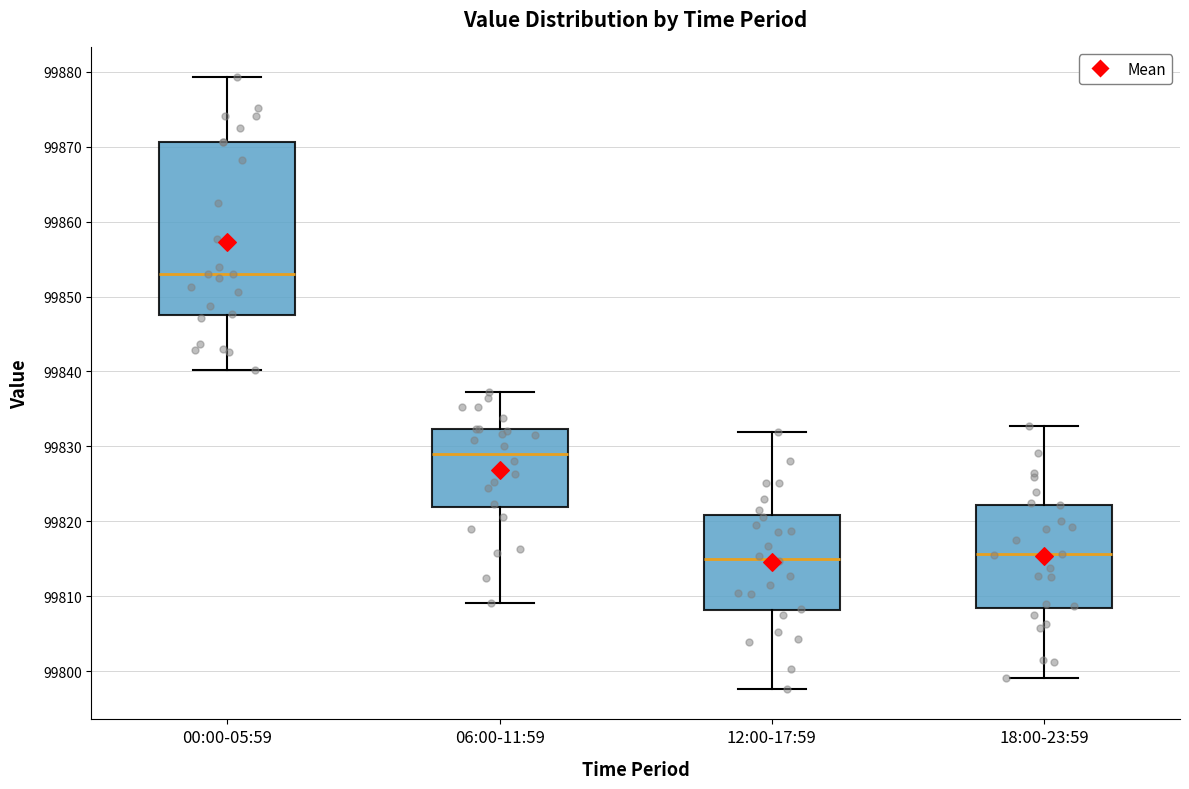

Reading left to right, read every box against the y-axis: the position of its median line, the range the box covers, and the ends of its whiskers. The values are not printed on the chart, so give them approximately, as read against the axis.

00:00-05:59: median 99853, box 99848 to 99871, whiskers 99840 to 99879
06:00-11:59: median 99829, box 99822 to 99832, whiskers 99809 to 99837
12:00-17:59: median 99815, box 99808 to 99821, whiskers 99798 to 99832
18:00-23:59: median 99816, box 99808 to 99822, whiskers 99799 to 99833